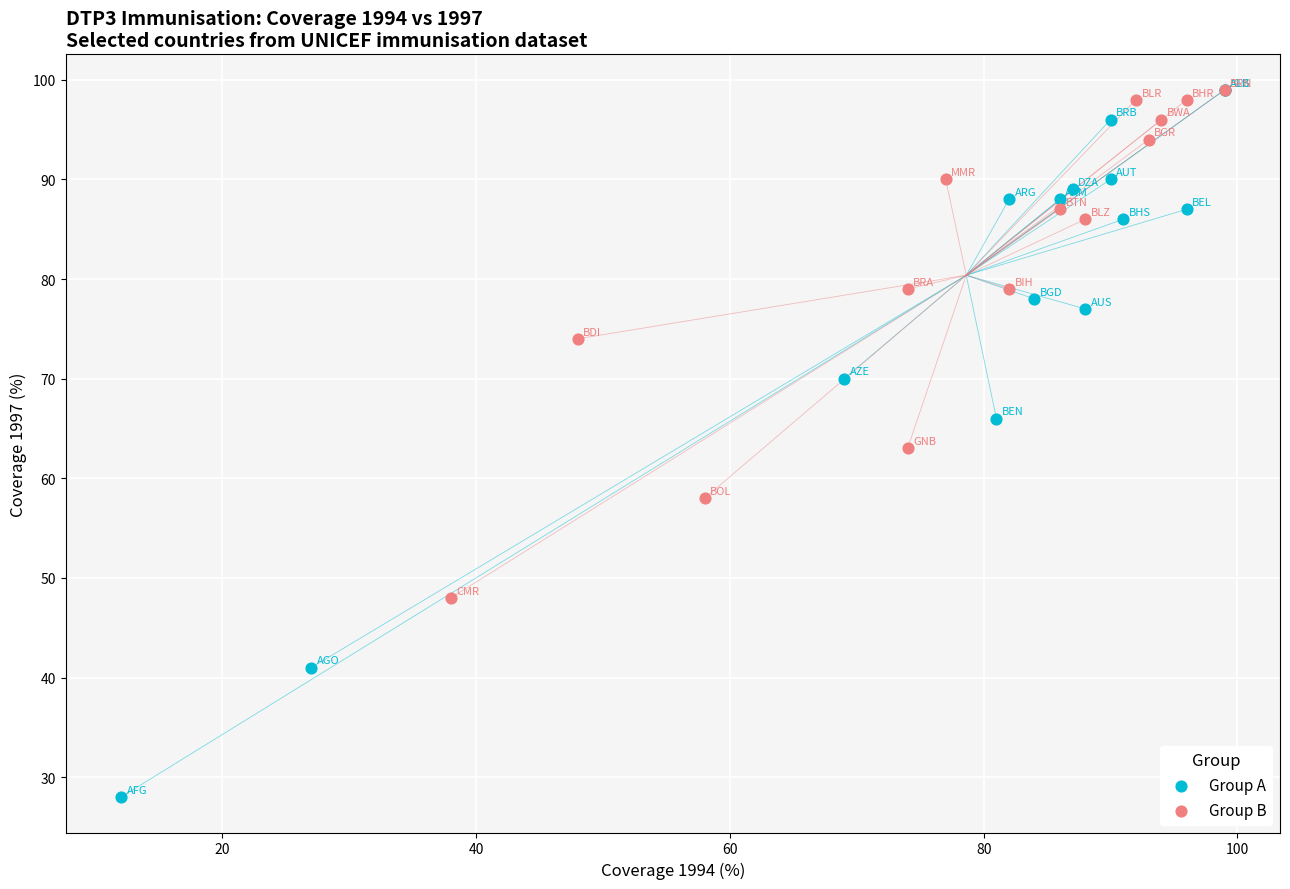

What are all the series names shown in the legend?

Group A, Group B